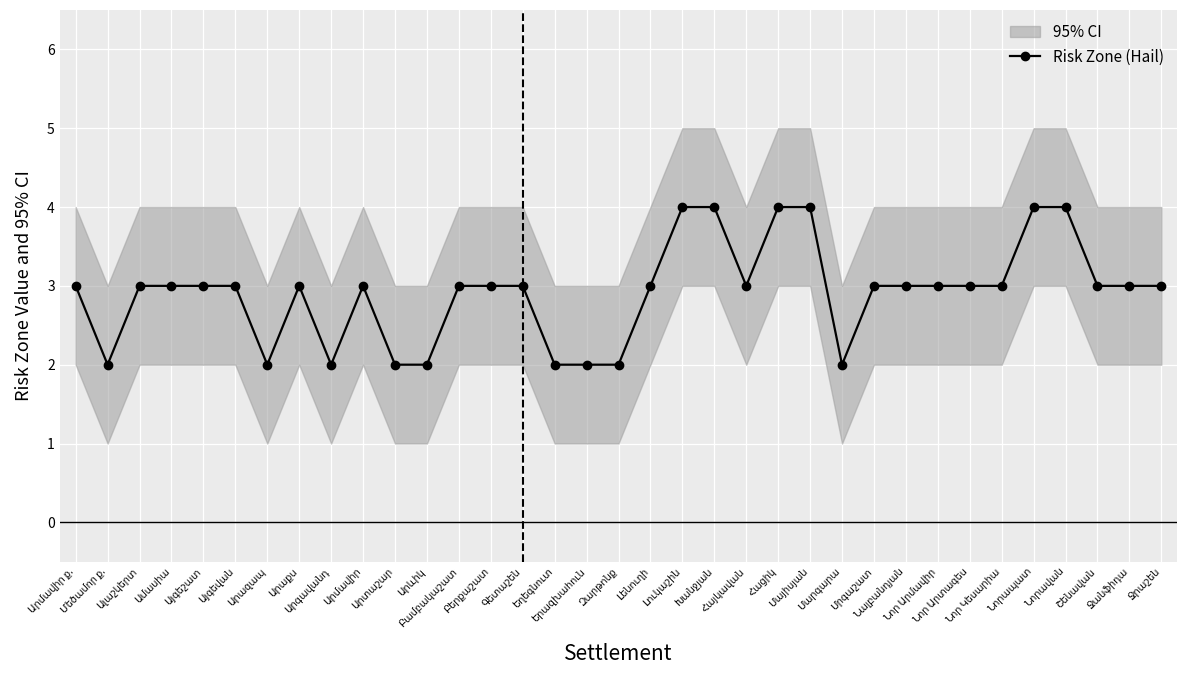

What is the maximum value shown in the chart?

4